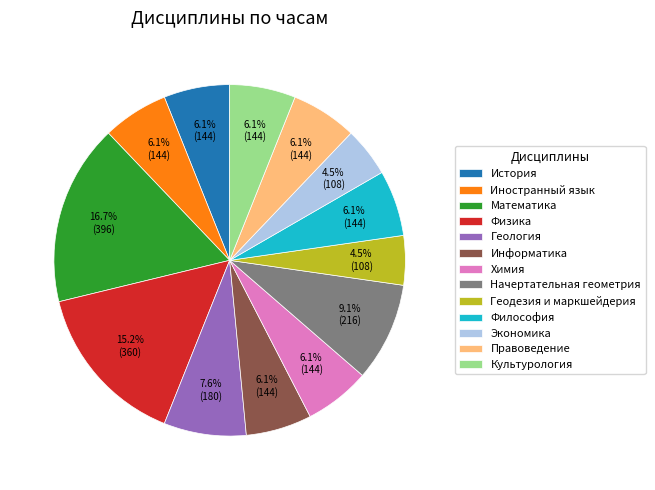

Between История and Физика, which is larger?

Физика